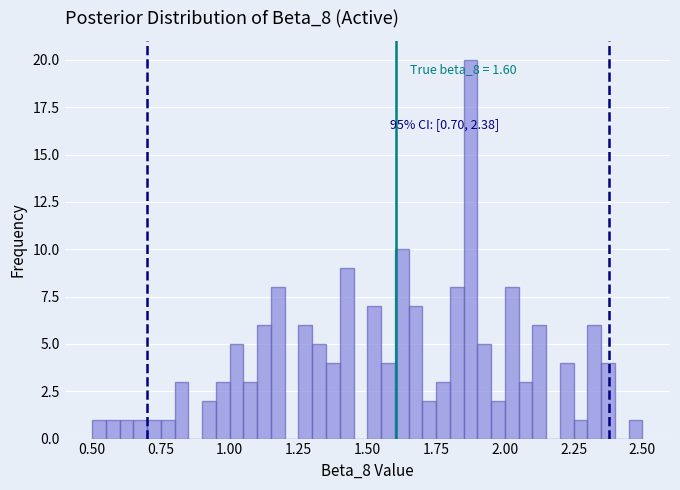

Around what value on the x-axis is the tallest bar? Give the approximate position of its centre, as read against the axis.

1.90